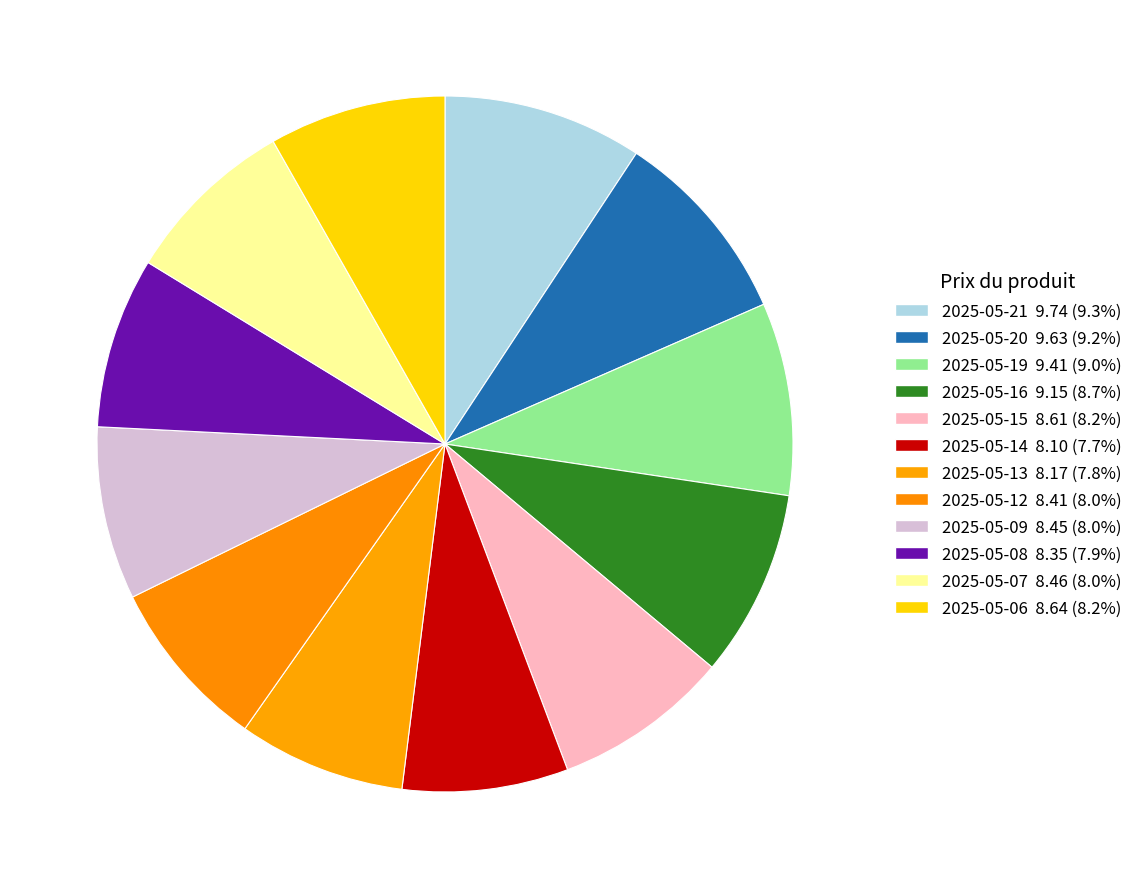

To the nearest percent, what is the average slice percentage?

8%